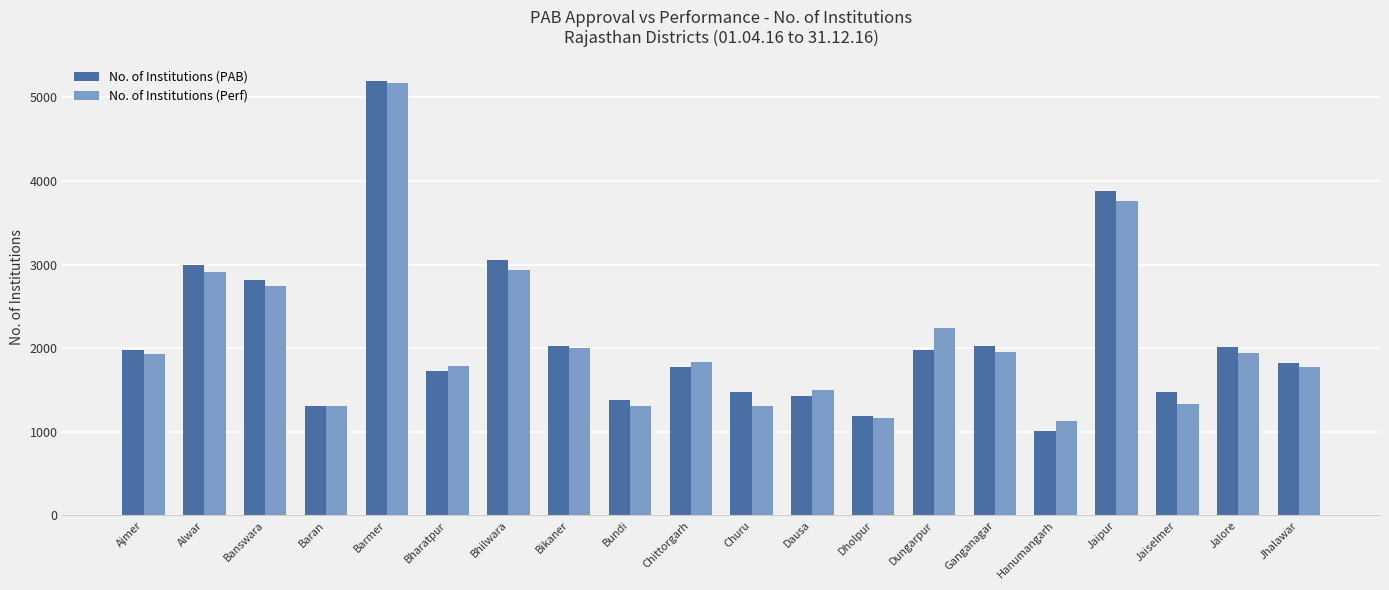

Which series changed the most between Bharatpur and Hanumangarh?

No. of Institutions (PAB)